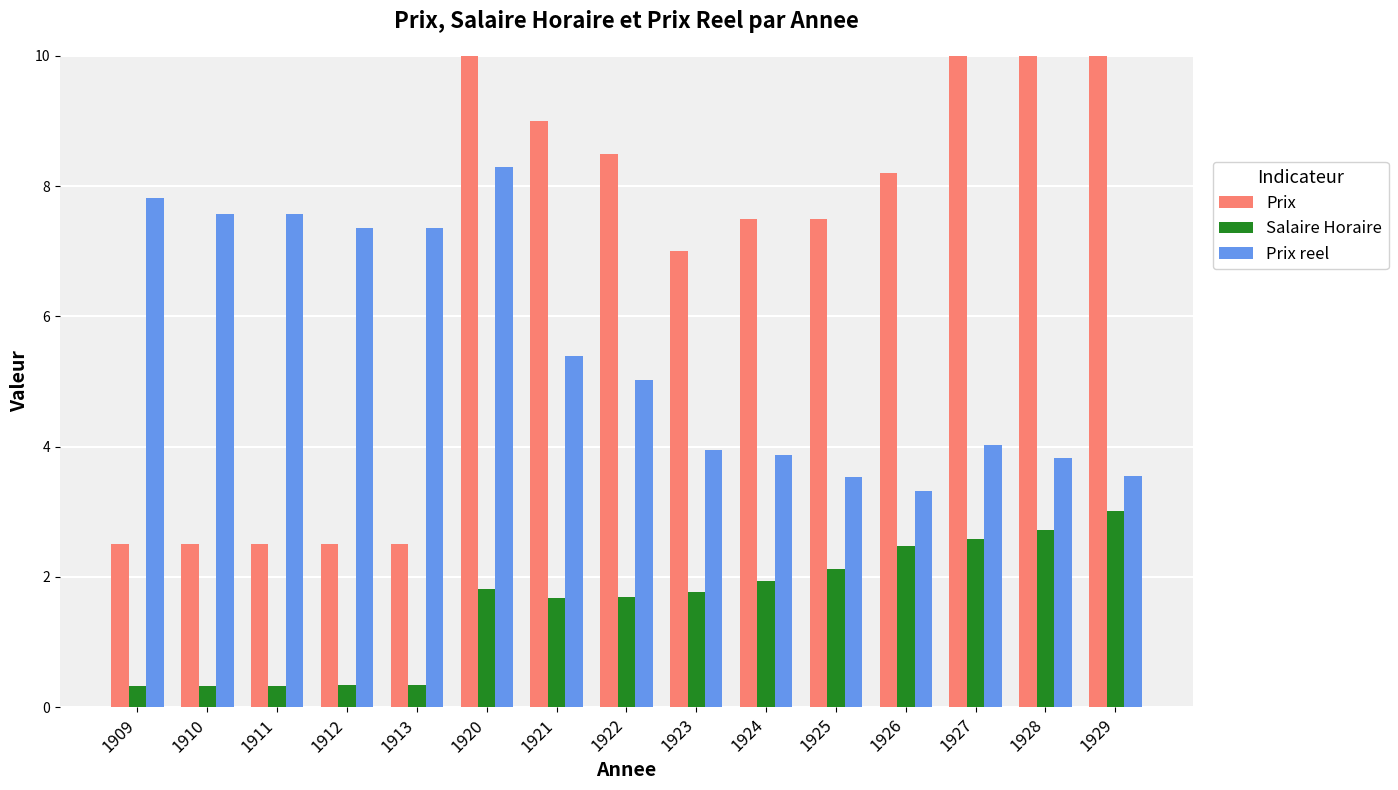

What is the sum of all Prix reel values?

82.5